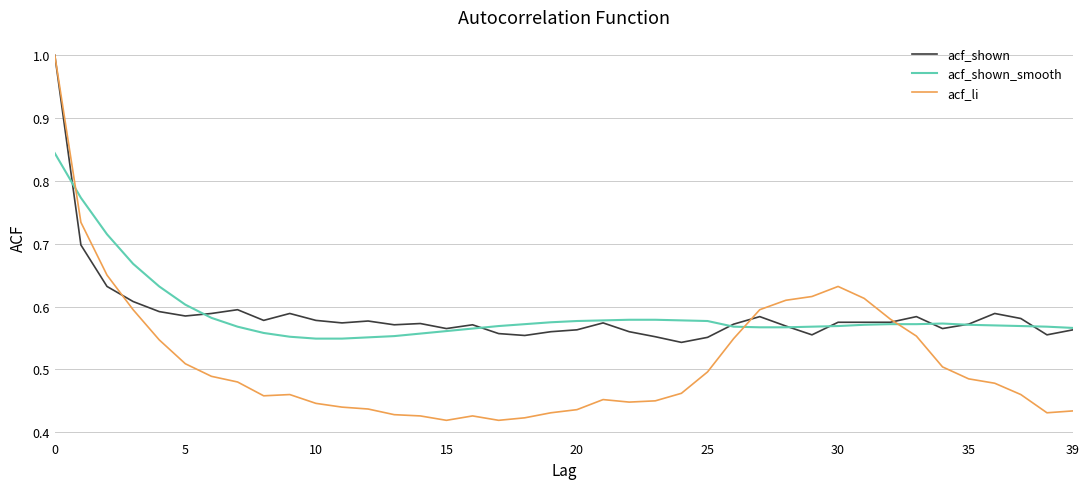

What is the maximum value for acf_li?

1.0